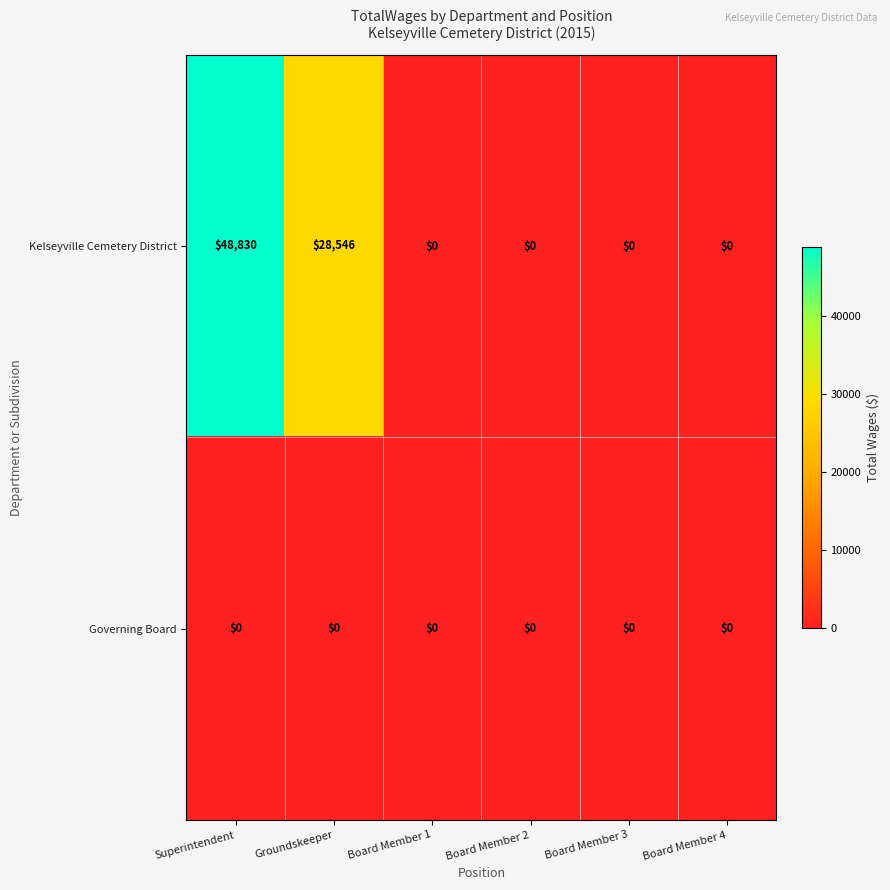

Which category has the highest value across all series?

Superintendent